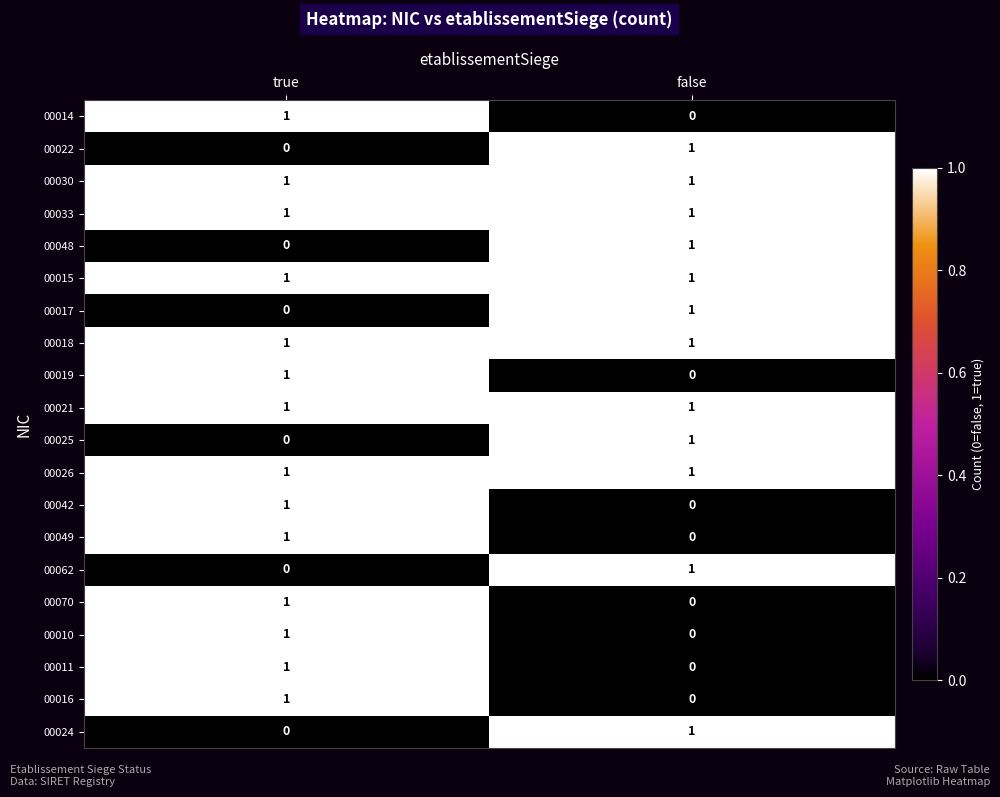

At which label does 00048 reach its peak?

false